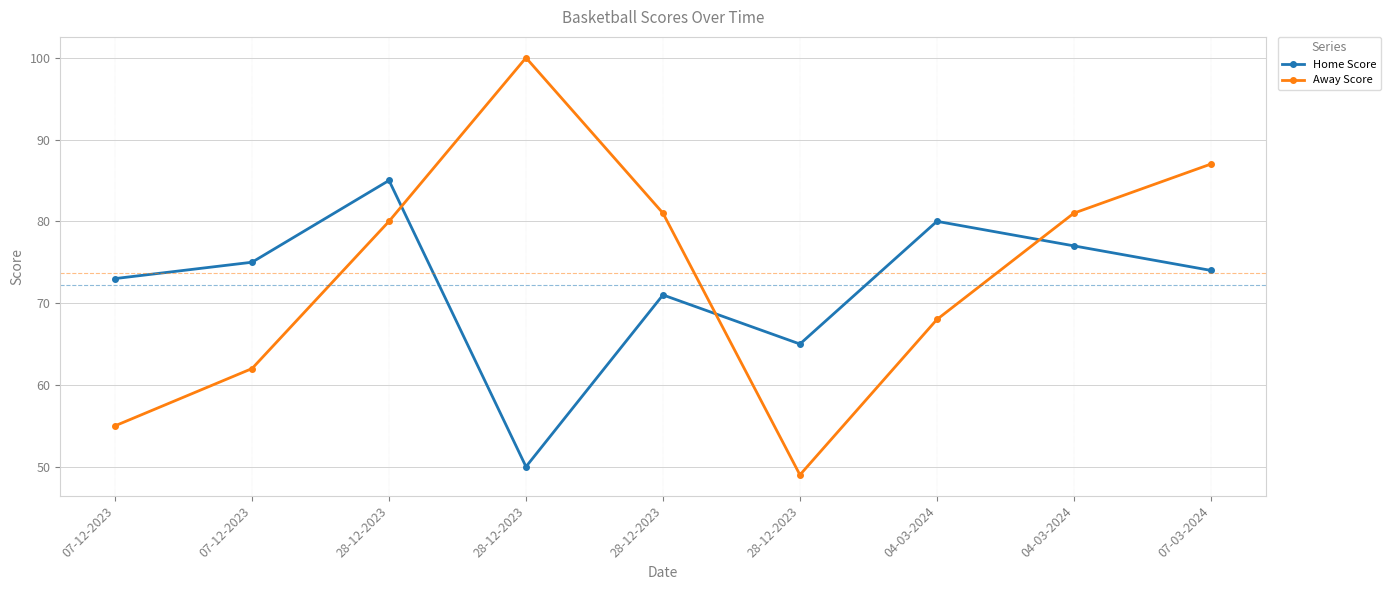

What is the difference between the second highest and minimum values in the Home Score series?

30